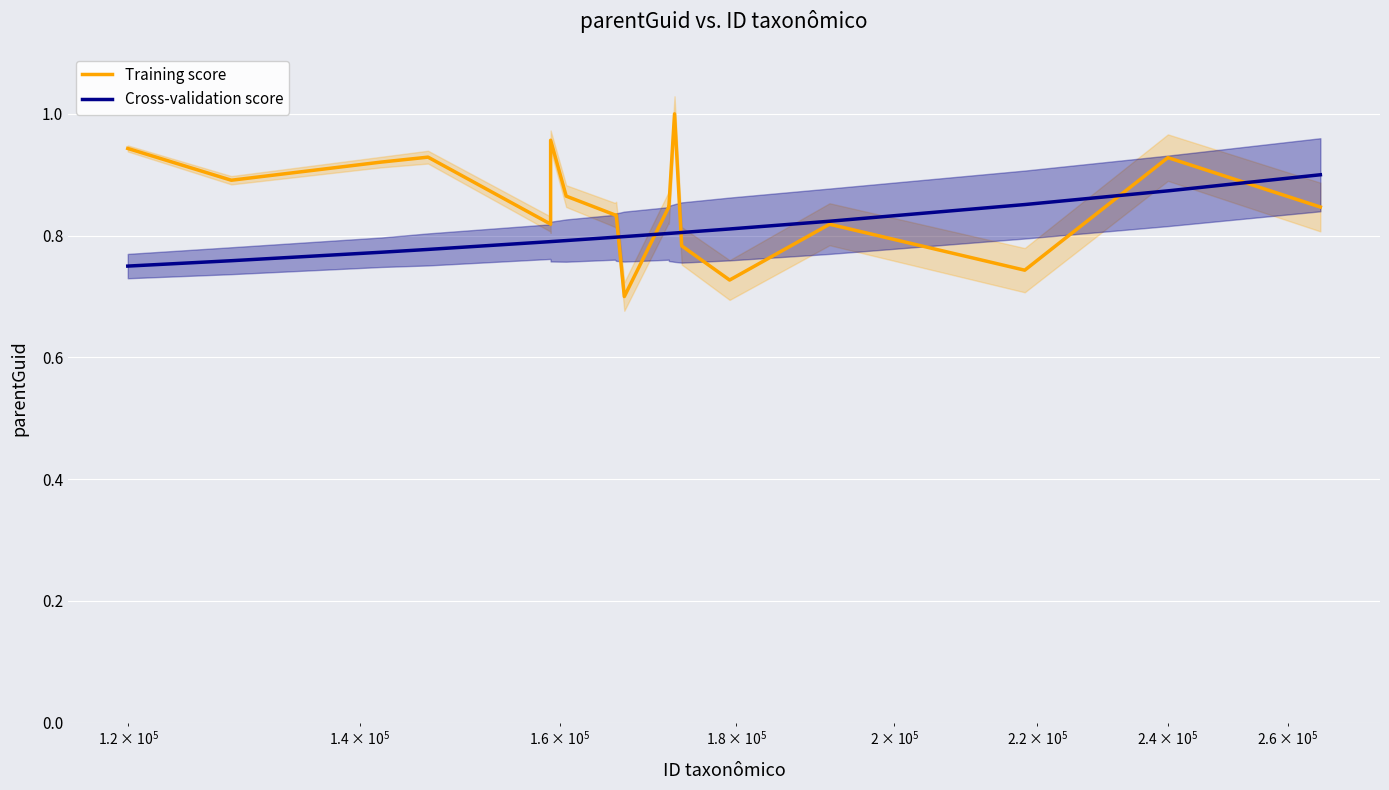

What is the difference between the maximum and second lowest values in the Cross-validation score series?

0.1